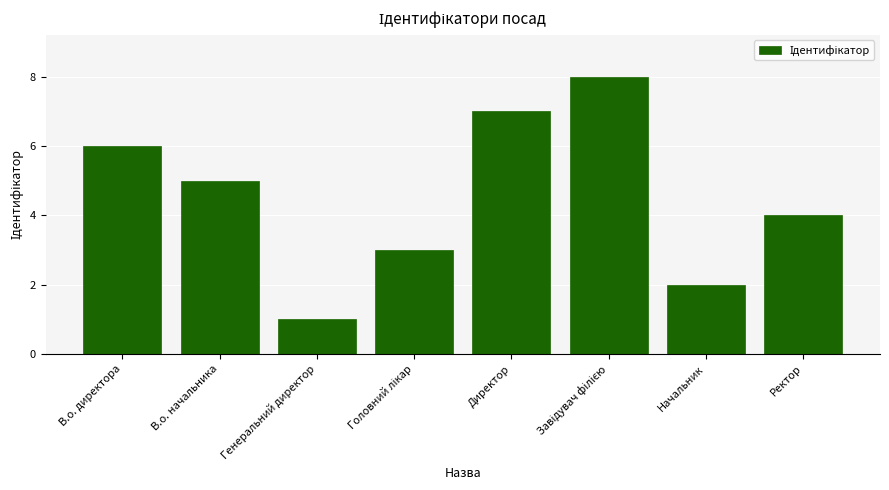

At which label is the value closest to 4?

Ректор